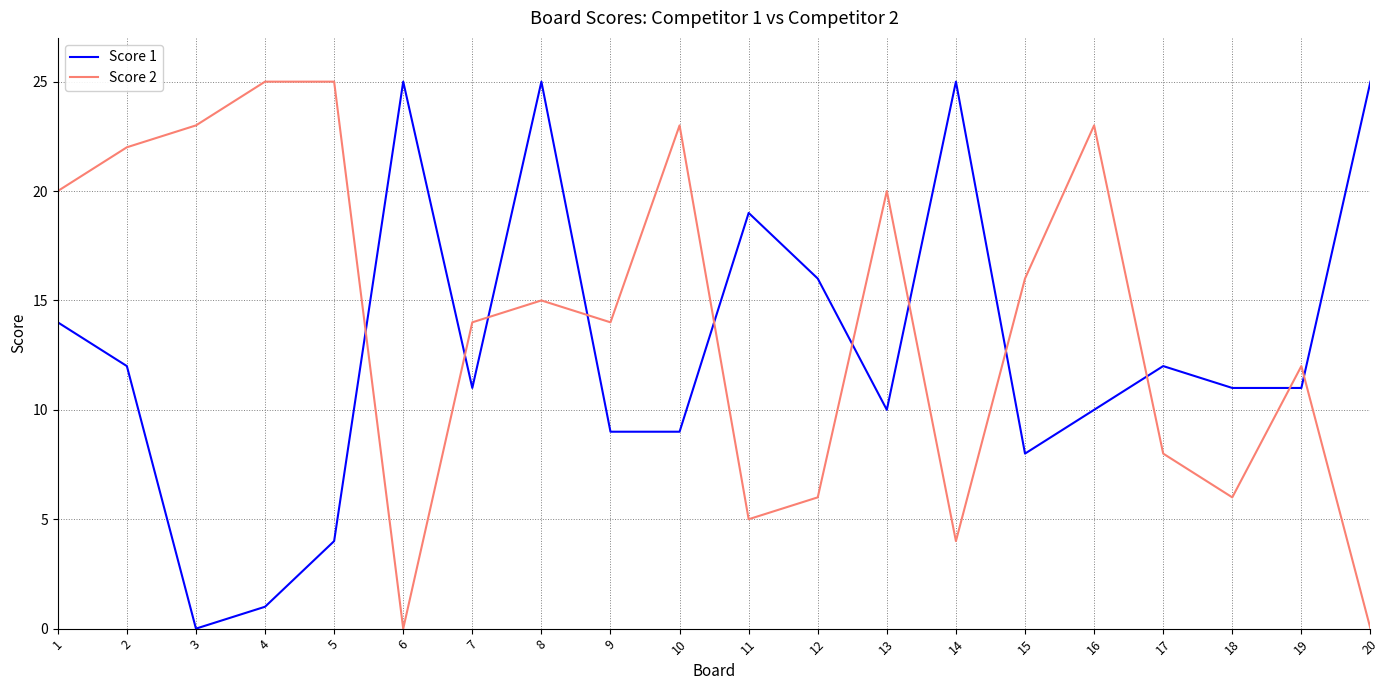

True or false: Score 1 and Score 2 intersect in this chart.

True